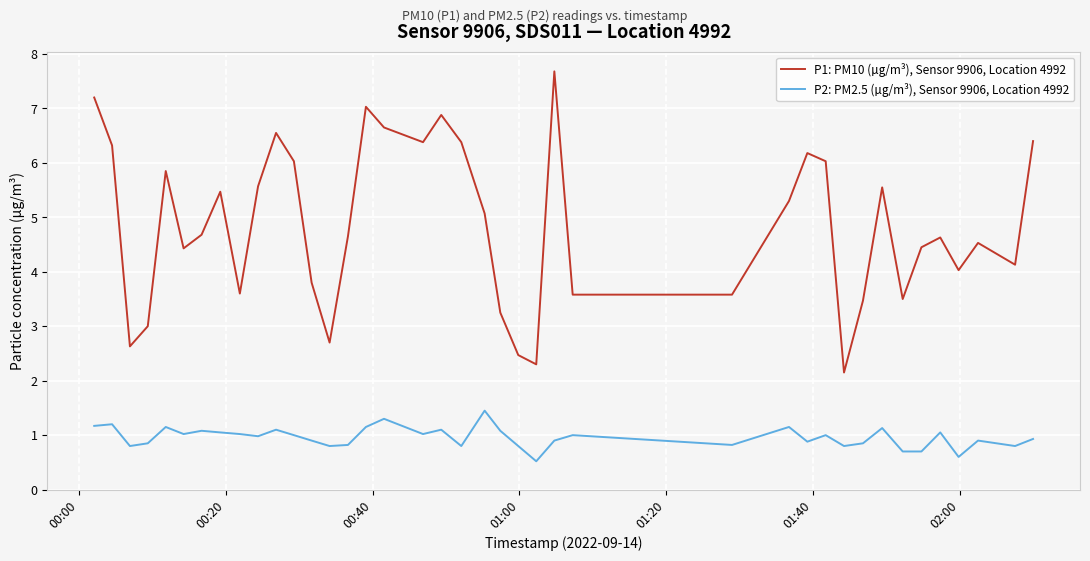

What are all the series names shown in the legend?

P1: PM10 (µg/m³), Sensor 9906, Location 4992, P2: PM2.5 (µg/m³), Sensor 9906, Location 4992